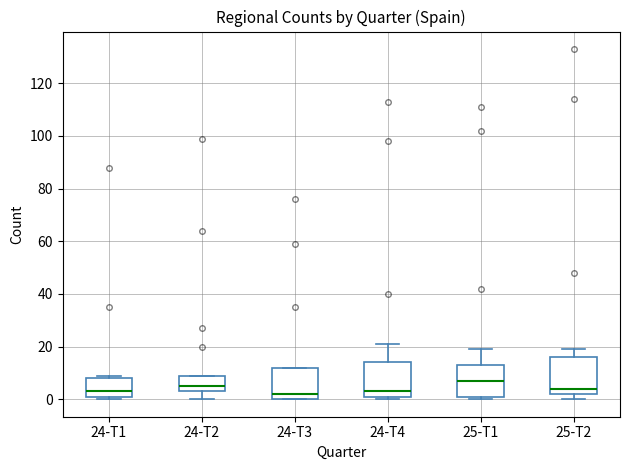

Where does the median line of the box for 24-T4 sit on the y-axis? The values are not printed on the chart, so give them approximately, as read against the axis.

4